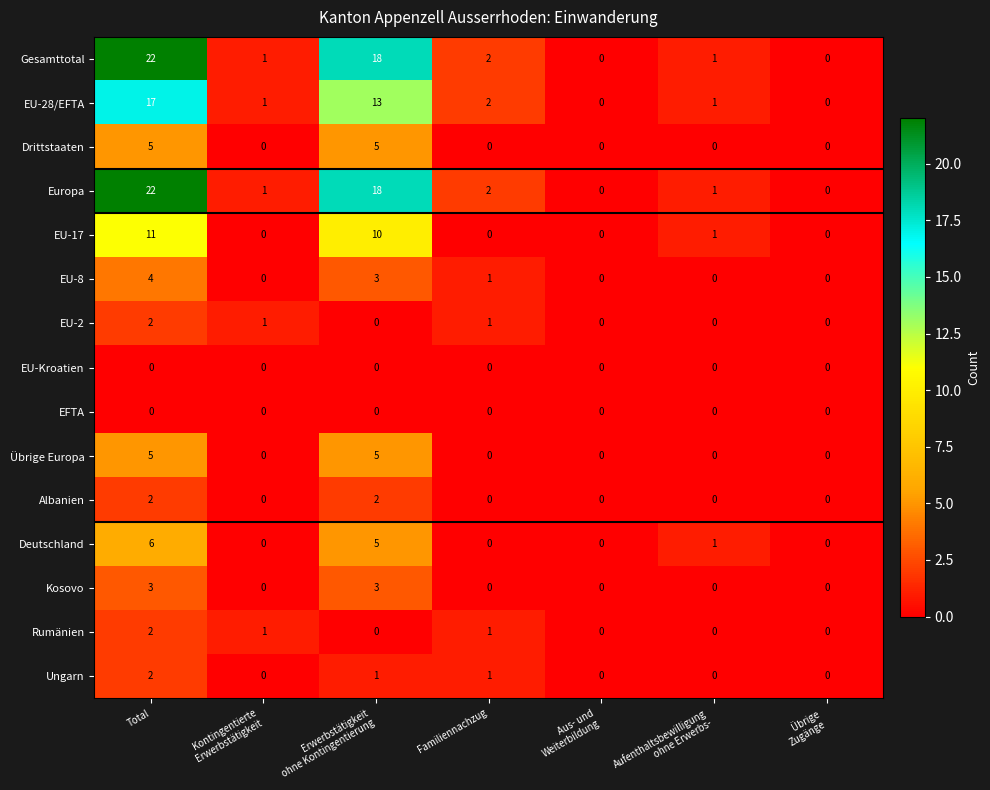

How many series are shown in this chart?

15